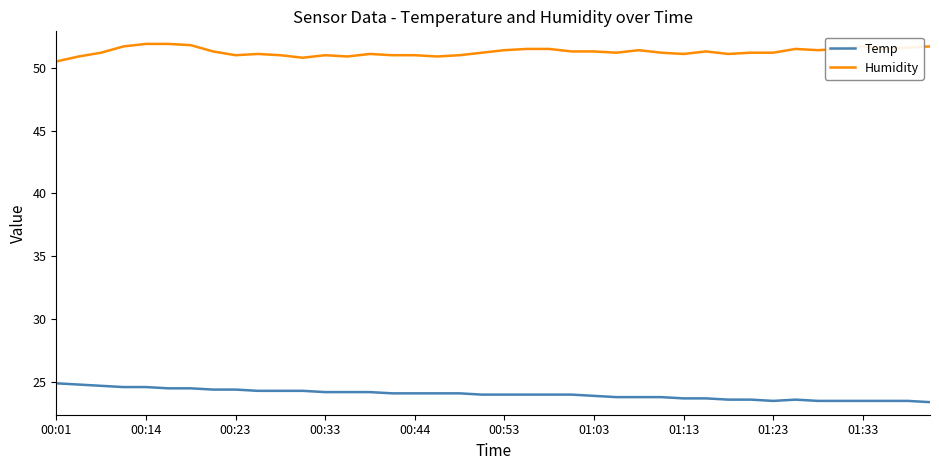

List the series in order of their peak value, lowest first.

Temp, Humidity